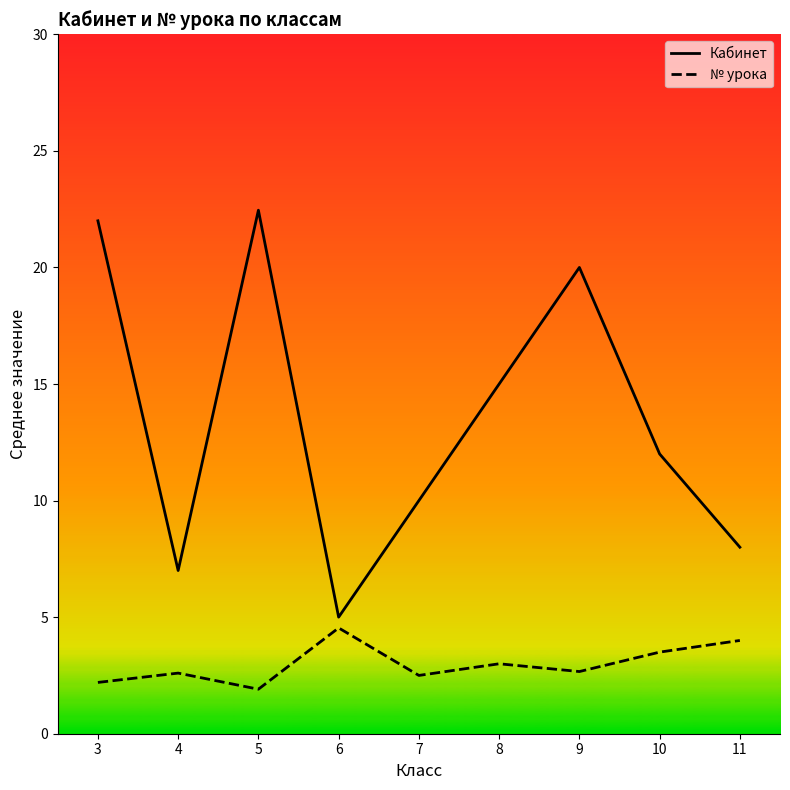

List the labels in order of Кабинет value, largest first.

5, 3, 9, 8, 10, 7, 11, 4, 6